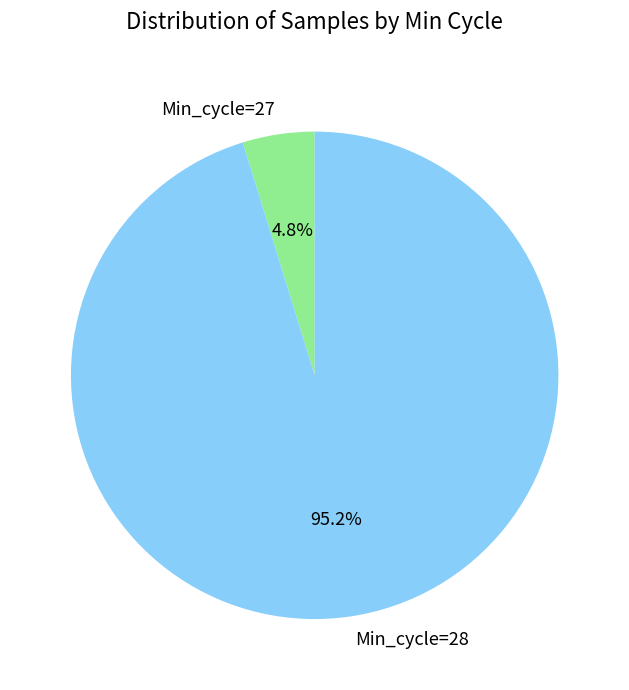

Between Min_cycle=28 and Min_cycle=27, which is larger?

Min_cycle=28